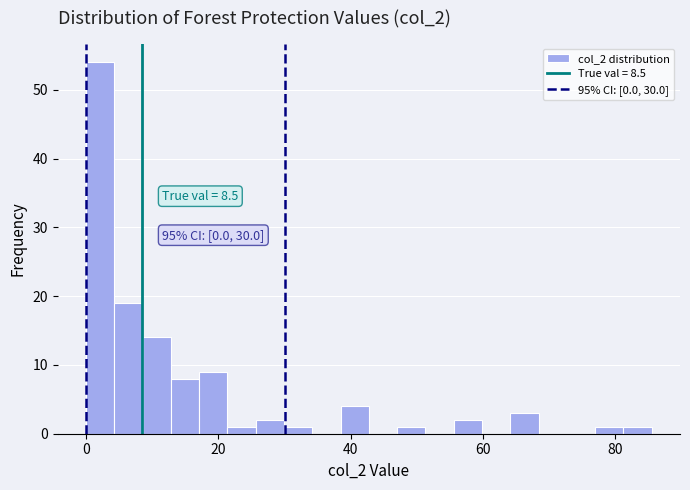

Around what value on the x-axis is the tallest bar? Give the approximate position of its centre, as read against the axis.

2